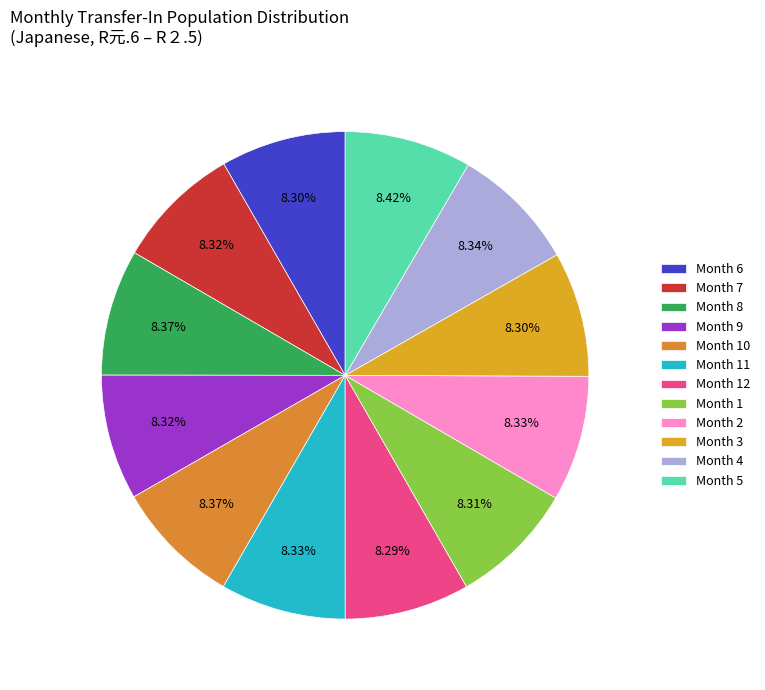

To the nearest percent, what is the average slice percentage?

8%